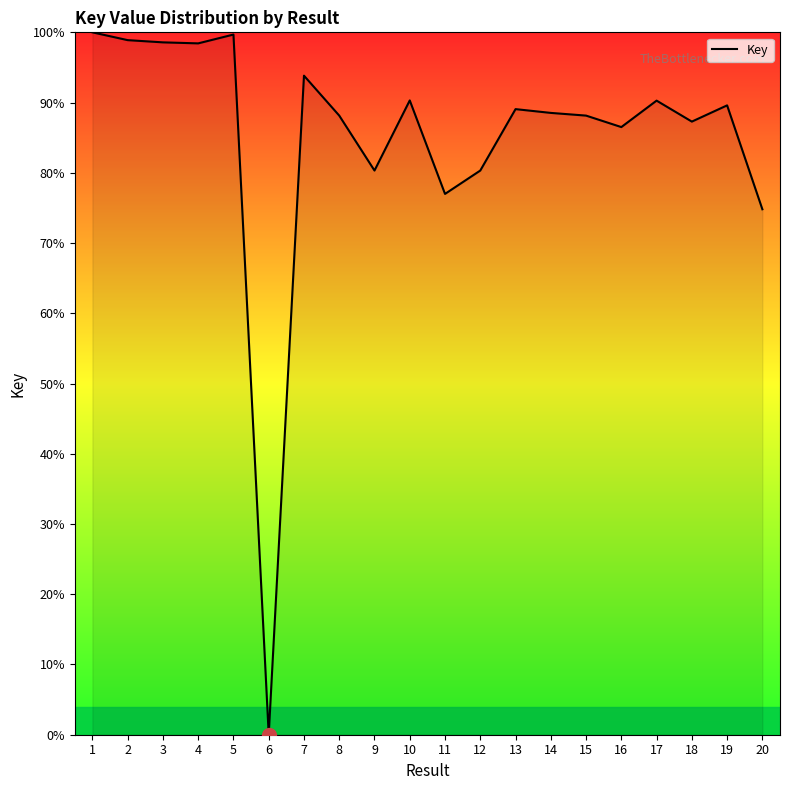

What is the sum of all values?

1699.7